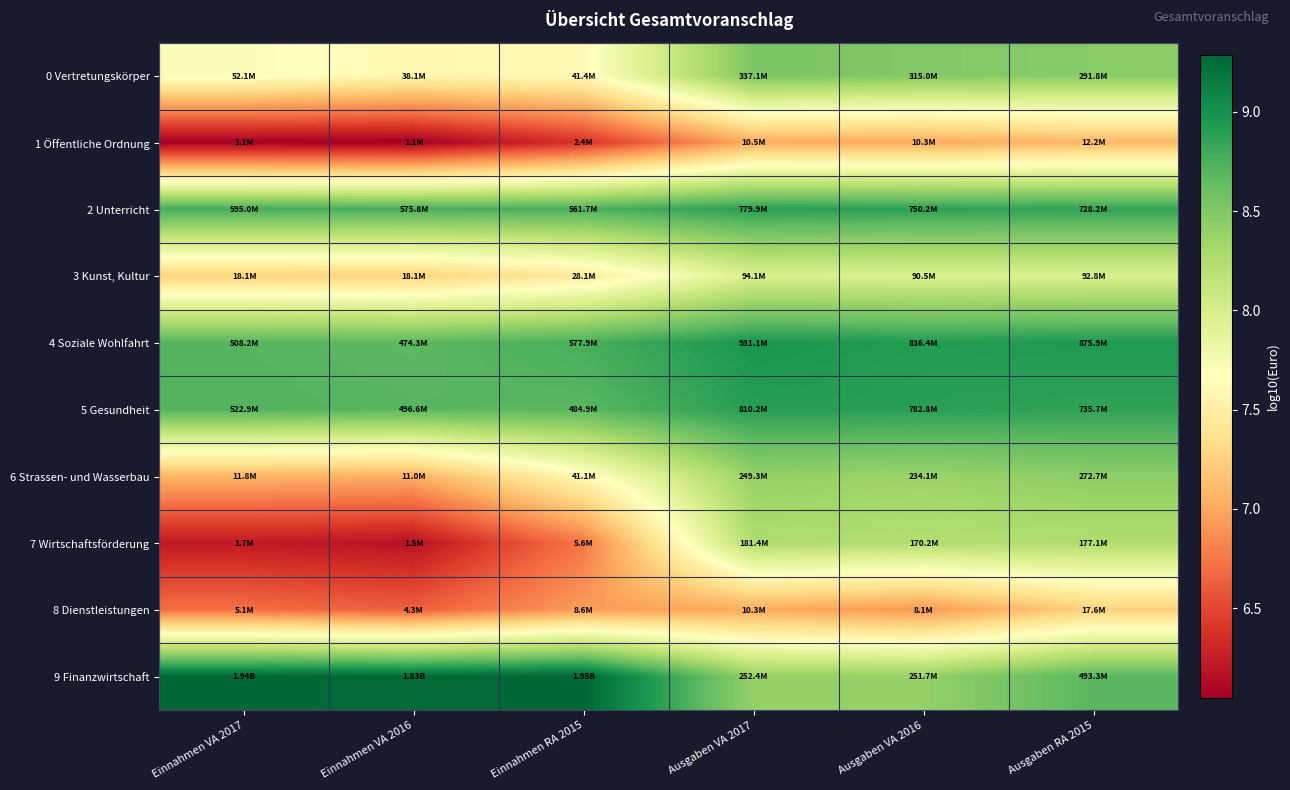

Reading right to left, extract all data points from this chart.

0 Vertretungskörper: Ausgaben RA 2015=8.5	Ausgaben VA 2016=8.5	Ausgaben VA 2017=8.5	Einnahmen RA 2015=7.6	Einnahmen VA 2016=7.6	Einnahmen VA 2017=7.7
1 Öffentliche Ordnung: Ausgaben RA 2015=7.1	Ausgaben VA 2016=7.0	Ausgaben VA 2017=7.0	Einnahmen RA 2015=6.4	Einnahmen VA 2016=6.0	Einnahmen VA 2017=6.1
2 Unterricht: Ausgaben RA 2015=8.9	Ausgaben VA 2016=8.9	Ausgaben VA 2017=8.9	Einnahmen RA 2015=8.7	Einnahmen VA 2016=8.8	Einnahmen VA 2017=8.8
3 Kunst, Kultur: Ausgaben RA 2015=8.0	Ausgaben VA 2016=8.0	Ausgaben VA 2017=8.0	Einnahmen RA 2015=7.4	Einnahmen VA 2016=7.3	Einnahmen VA 2017=7.3
4 Soziale Wohlfahrt: Ausgaben RA 2015=8.9	Ausgaben VA 2016=8.9	Ausgaben VA 2017=9.0	Einnahmen RA 2015=8.8	Einnahmen VA 2016=8.7	Einnahmen VA 2017=8.7
5 Gesundheit: Ausgaben RA 2015=8.9	Ausgaben VA 2016=8.9	Ausgaben VA 2017=8.9	Einnahmen RA 2015=8.7	Einnahmen VA 2016=8.7	Einnahmen VA 2017=8.7
6 Strassen- und Wasserbau: Ausgaben RA 2015=8.4	Ausgaben VA 2016=8.4	Ausgaben VA 2017=8.4	Einnahmen RA 2015=7.6	Einnahmen VA 2016=7.0	Einnahmen VA 2017=7.1
7 Wirtschaftsförderung: Ausgaben RA 2015=8.2	Ausgaben VA 2016=8.2	Ausgaben VA 2017=8.3	Einnahmen RA 2015=6.8	Einnahmen VA 2016=6.2	Einnahmen VA 2017=6.2
8 Dienstleistungen: Ausgaben RA 2015=7.2	Ausgaben VA 2016=6.9	Ausgaben VA 2017=7.0	Einnahmen RA 2015=6.9	Einnahmen VA 2016=6.6	Einnahmen VA 2017=6.7
9 Finanzwirtschaft: Ausgaben RA 2015=8.7	Ausgaben VA 2016=8.4	Ausgaben VA 2017=8.4	Einnahmen RA 2015=9.3	Einnahmen VA 2016=9.3	Einnahmen VA 2017=9.3